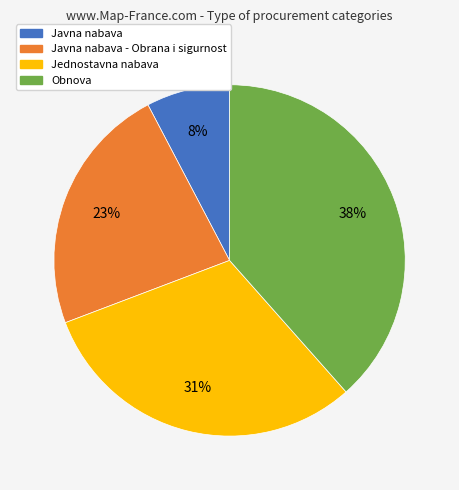

How many segments does this pie chart have?

4